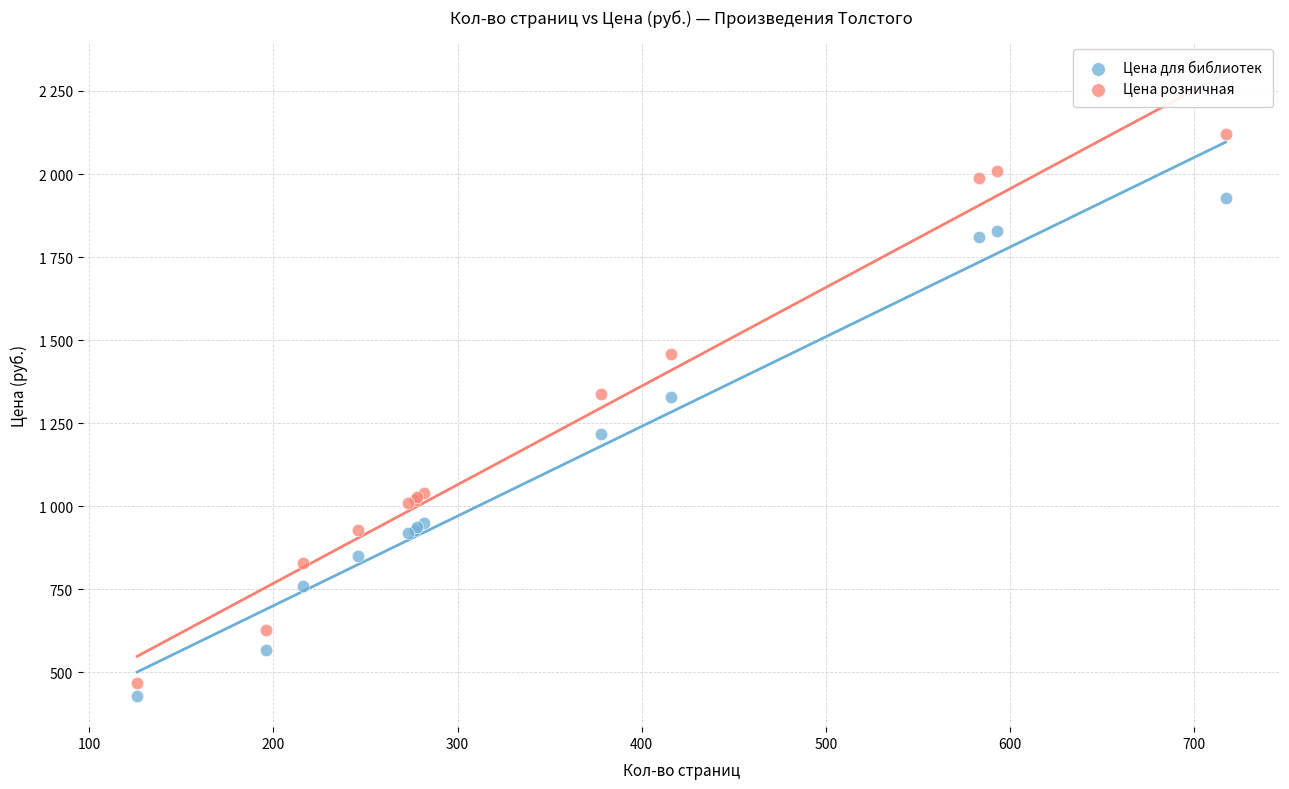

Which series contains the highest Y value?

Цена розничная